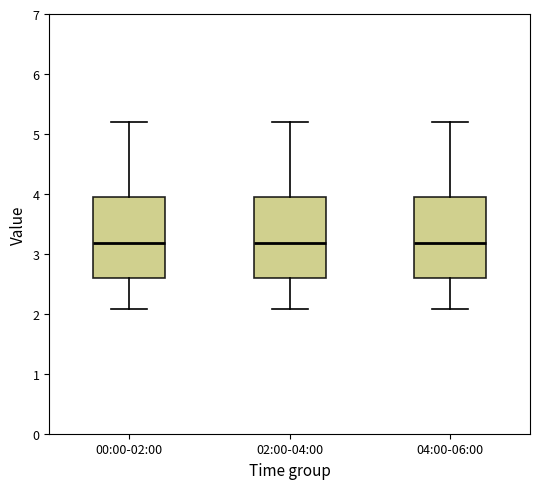

Where is the upper edge of the box for 02:00-04:00 on the y-axis? The values are not printed on the chart, so give them approximately, as read against the axis.

3.9